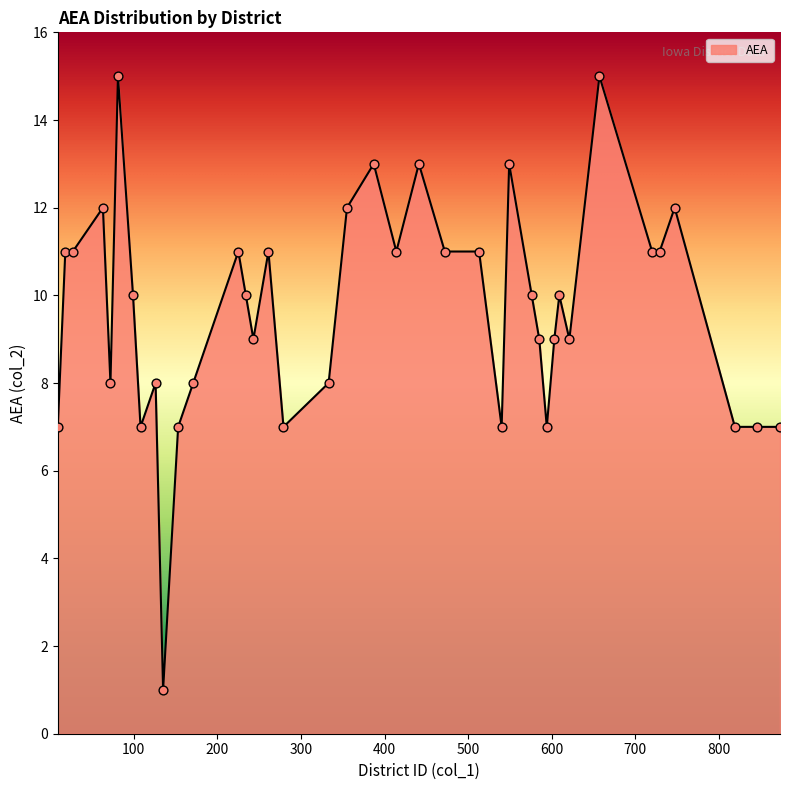

What is the difference between the maximum and minimum values?

14